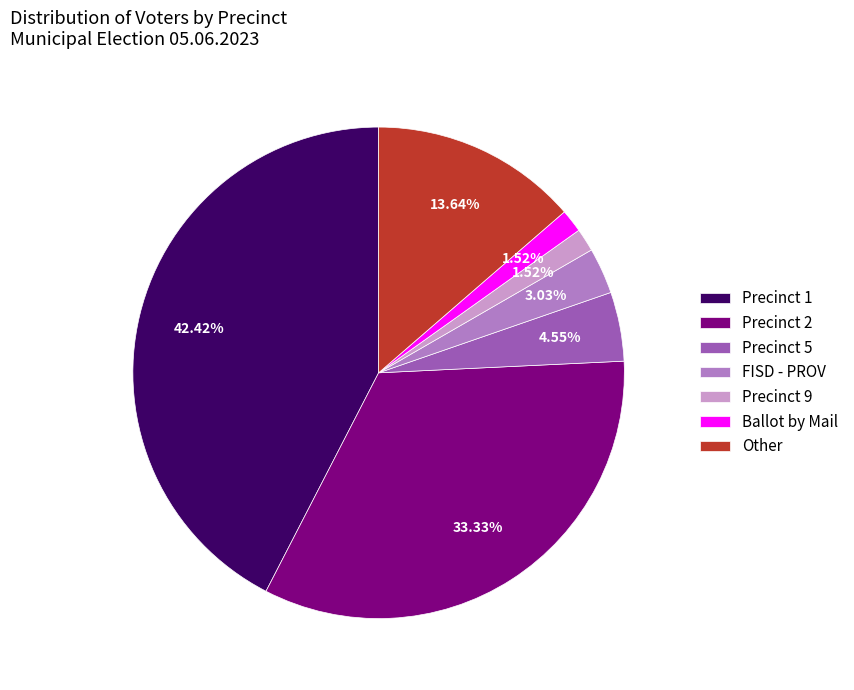

To the nearest percent, what is the average slice percentage?

14%